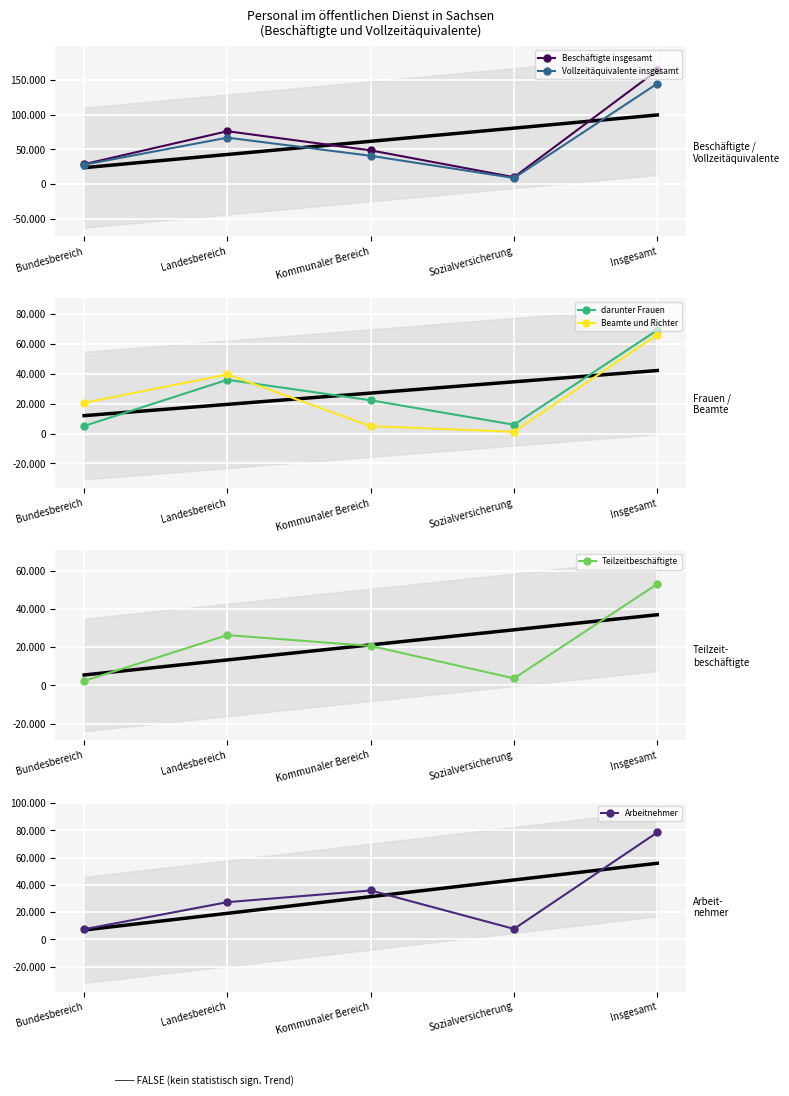

Which series has the widest spread of values?

Beschäftigte insgesamt